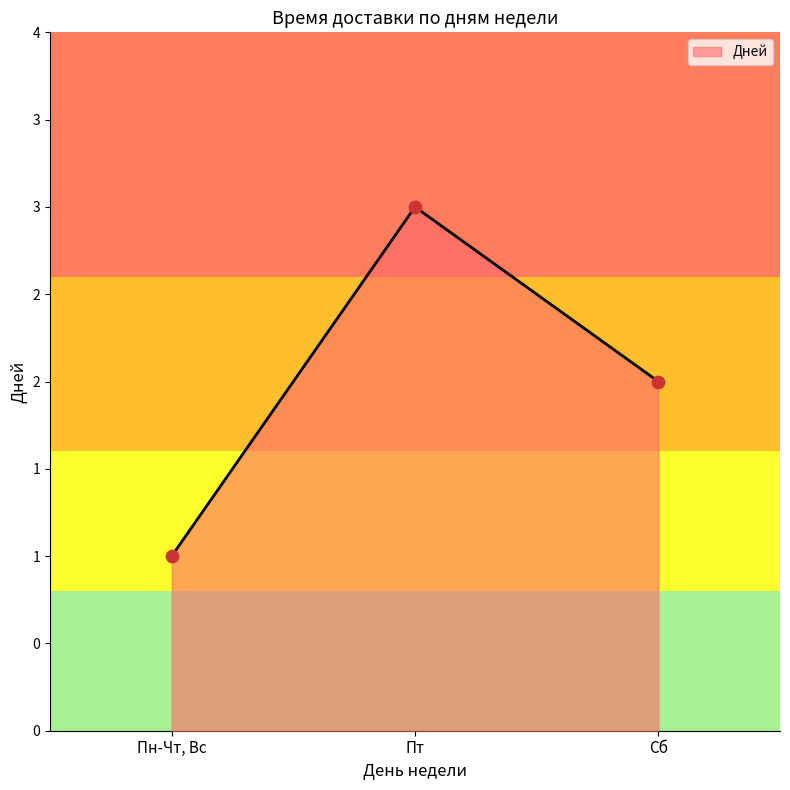

Which has a higher value, Пт or Сб?

Пт